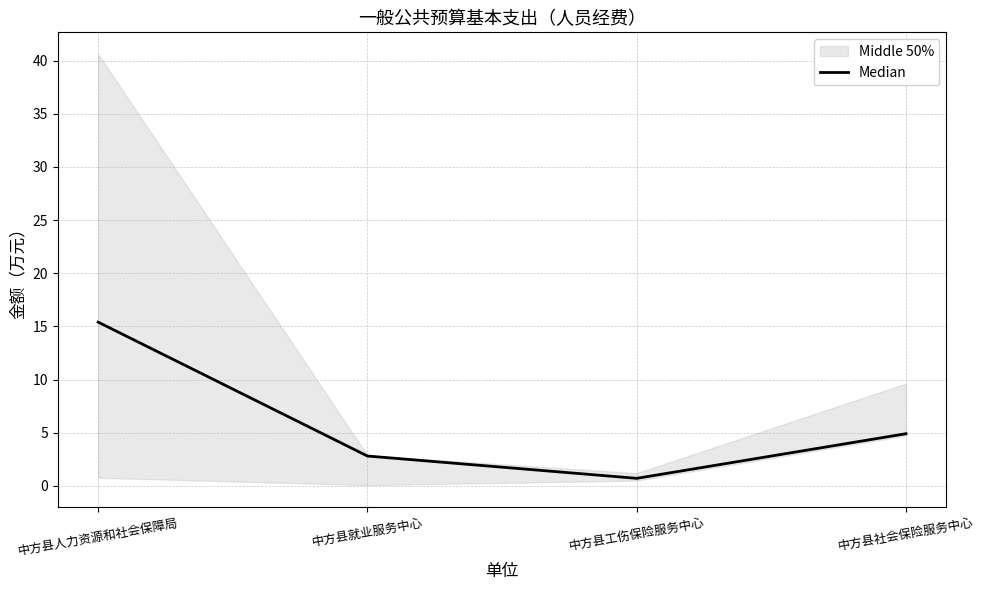

At which label is the value closest to 8?

中方县社会保险服务中心